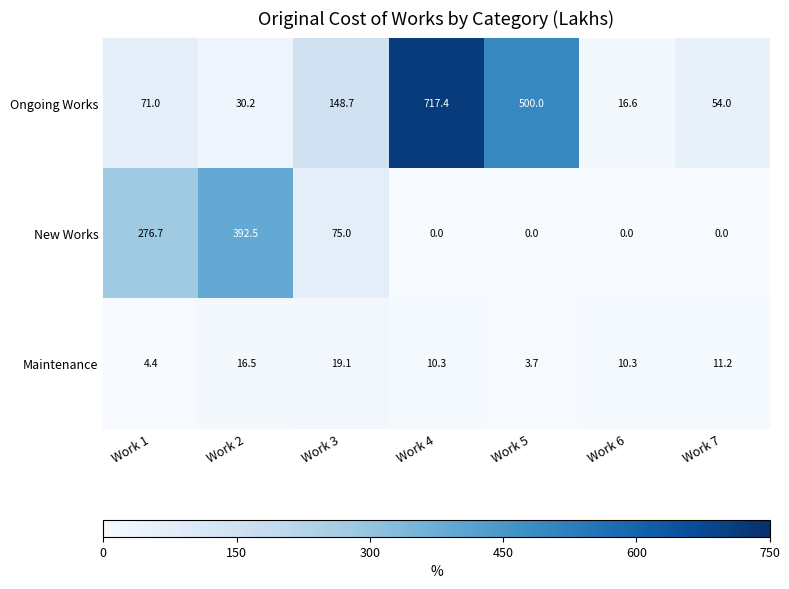

Where is Ongoing Works nearest to the value 367?

Work 5